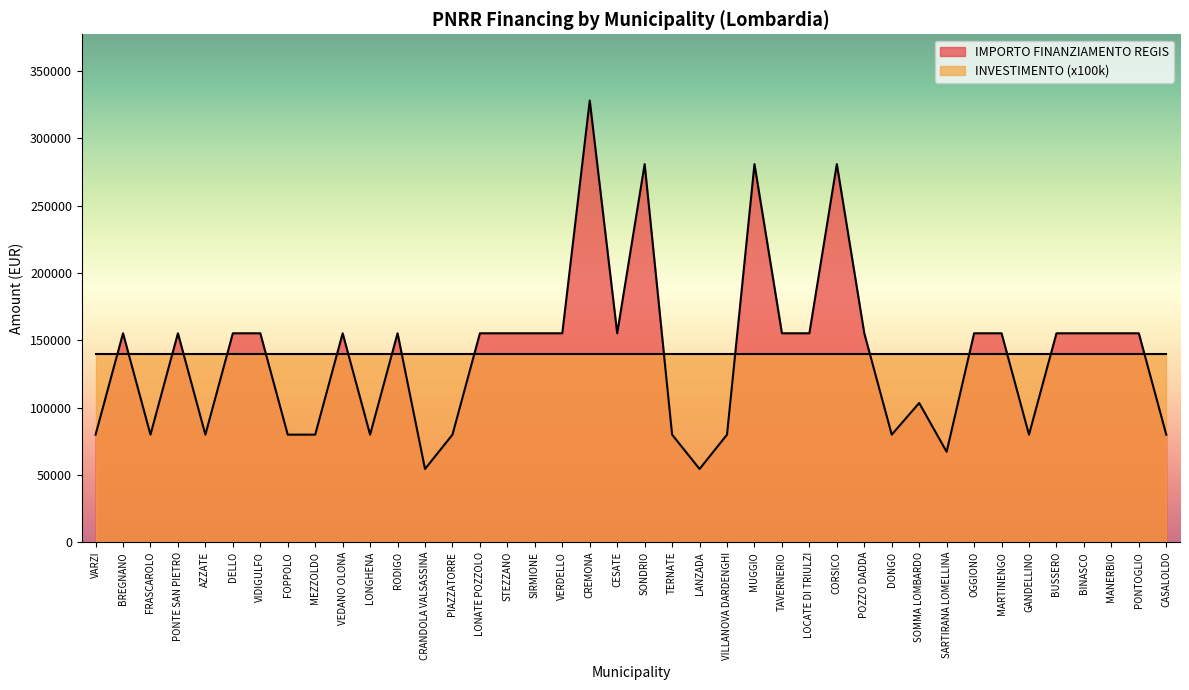

Reading right to left, what are all the values shown in this chart?

CASALOLDO=79922	PONTOGLIO=155234	MANERBIO=155234	BINASCO=155234	BUSSERO=155234	GANDELLINO=79922	MARTINENGO=155234	OGGIONO=155234	SARTIRANA LOMELLINA=67167	SOMMA LOMBARDO=103444	DONGO=79922	POZZO DADDA=155234	CORSICO=280932	LOCATE DI TRIULZI=155234	TAVERNERIO=155234	MUGGIO=280932	VILLANOVA DARDENGHI=79922	LANZADA=54412	TERNATE=79922	SONDRIO=280932	CESATE=155234	CREMONA=328160	VERDELLO=155234	SIRMIONE=155234	STEZZANO=155234	LONATE POZZOLO=155234	PIAZZATORRE=79922	CRANDOLA VALSASSINA=54412	RODIGO=155234	LONGHENA=79922	VEDANO OLONA=155234	MEZZOLDO=79922	FOPPOLO=79922	VIDIGULFO=155234	DELLO=155234	AZZATE=79922	PONTE SAN PIETRO=155234	FRASCAROLO=79922	BREGNANO=155234	VARZI=79922